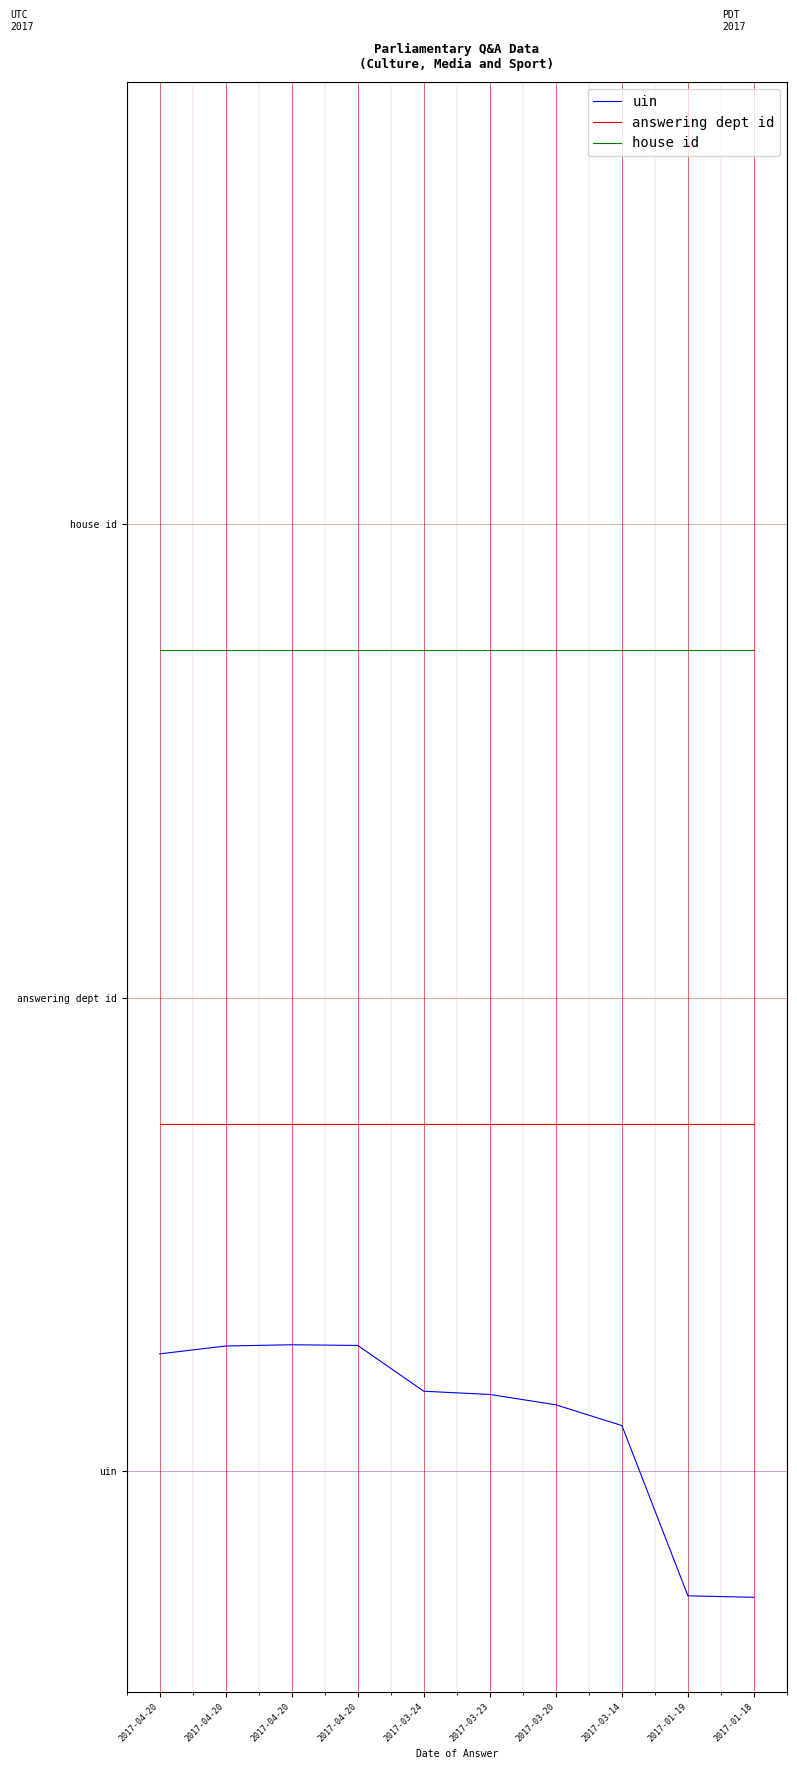

What are all the series names shown in the legend?

uin, answering dept id, house id